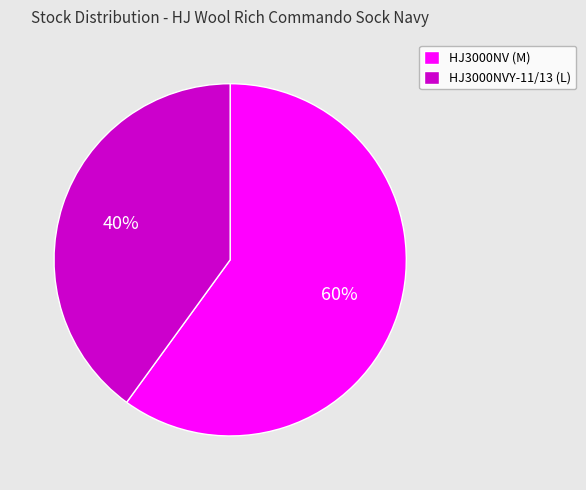

Approximately how many times larger is the value at HJ3000NVY-11/13 (L) compared to HJ3000NV (M)?

0.7